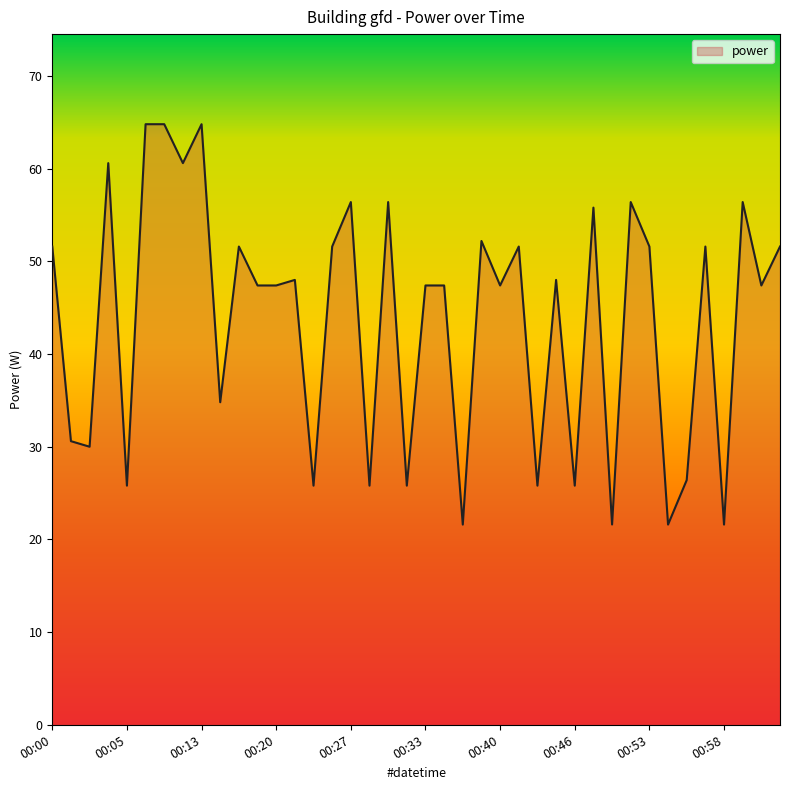

What is the minimum value shown in the chart?

21.6